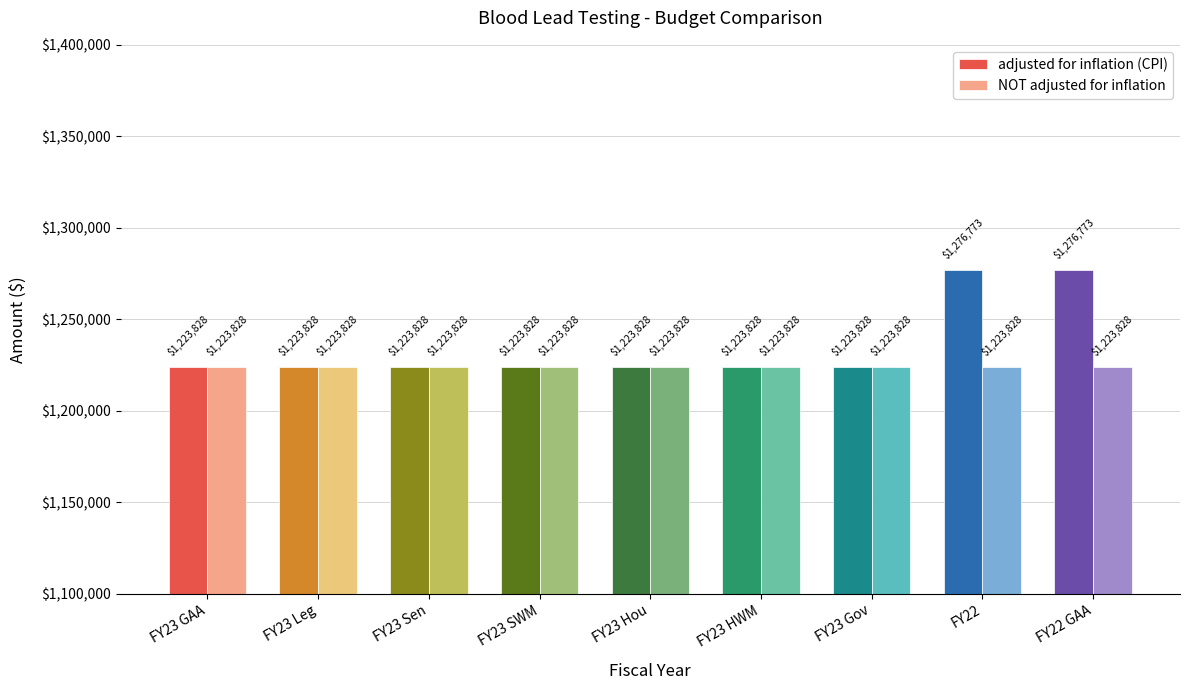

At how many categories does at least one series exceed 1271224?

2